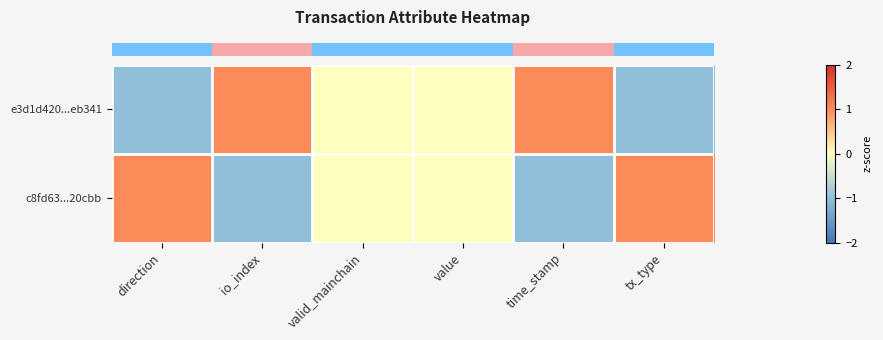

Which series has the largest range (max minus min)?

row_0